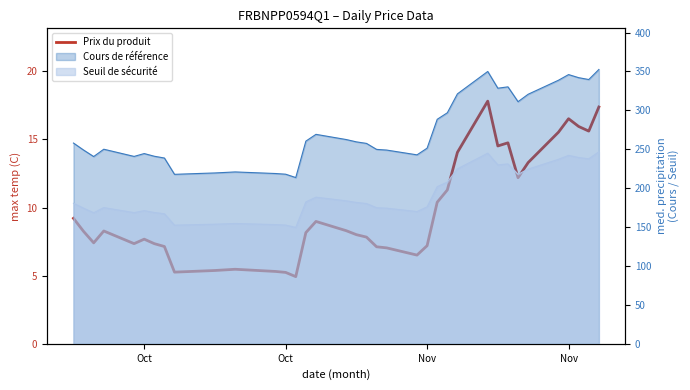

How many categories are shown in the chart?

37